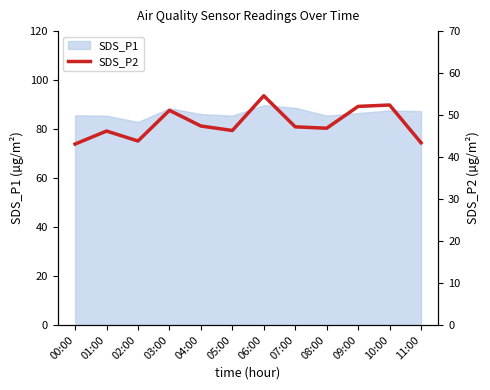

Where is the first local maximum?

01:00